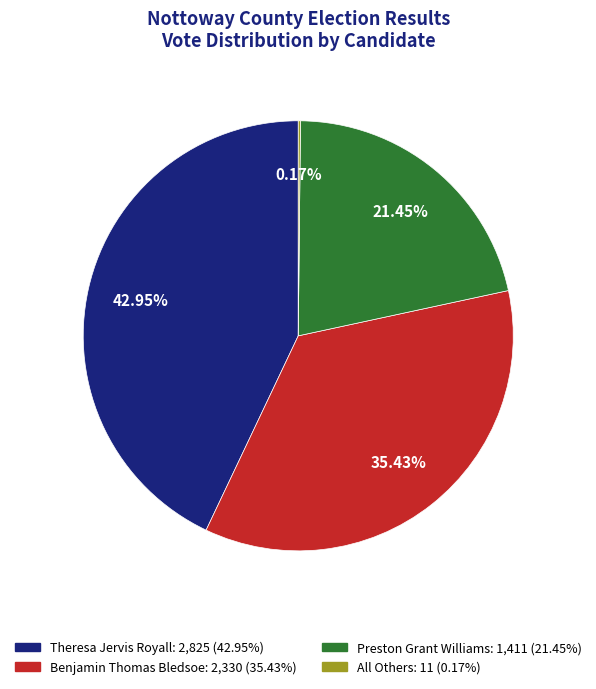

To the nearest percent, what is the average slice percentage?

25%